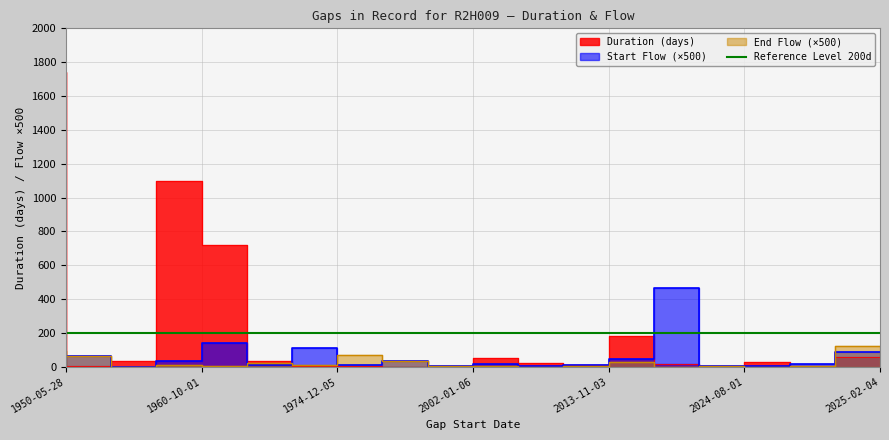

True or false: End Flow has more than 2 interior local peaks.

True